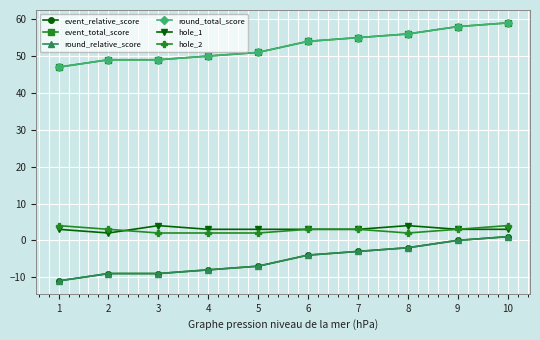

True or false: event_relative_score and round_relative_score intersect in this chart.

False